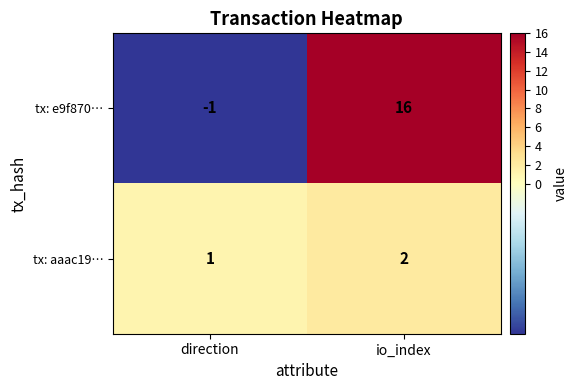

What is the sum of all tx: aaac19… values?

3